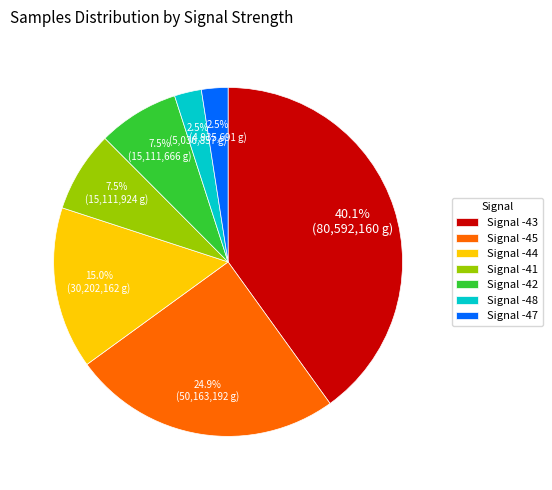

What is the total percentage of Signal -48 and Signal -47?

5.0%